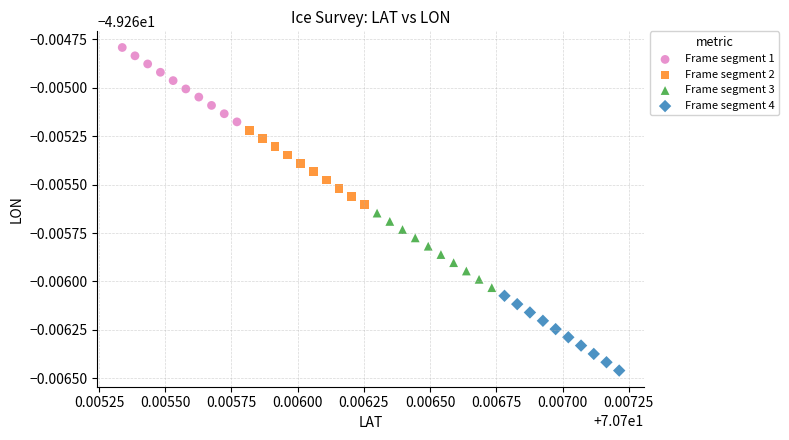

What are all the series names shown in the legend?

Frame segment 1, Frame segment 2, Frame segment 3, Frame segment 4